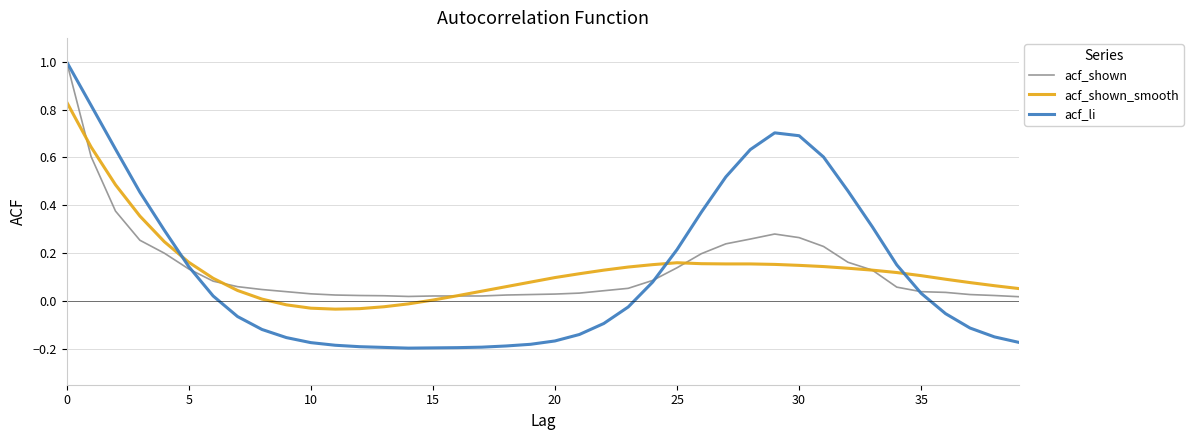

After their last crossing, which series has the higher values: acf_shown or acf_li?

acf_shown